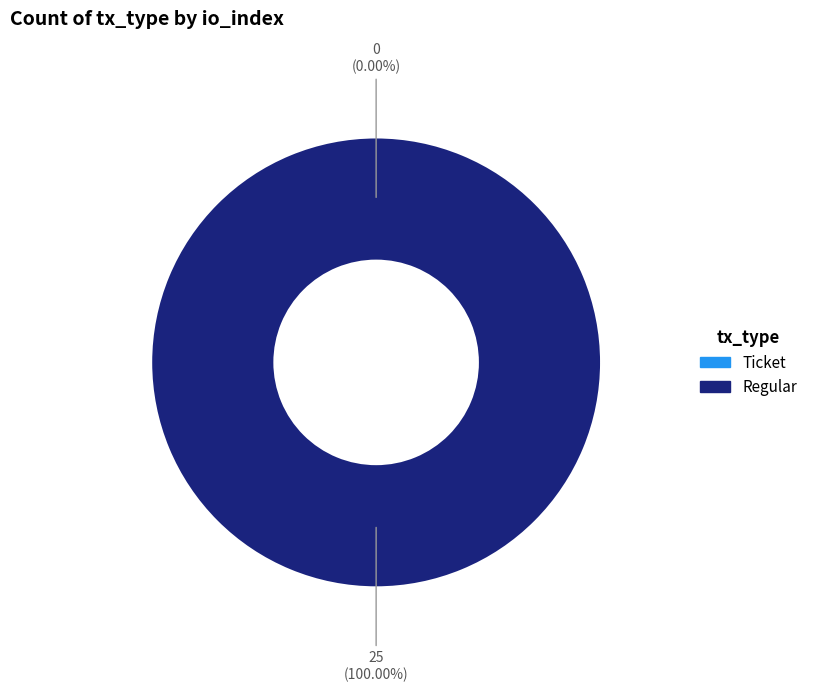

Is Regular (io_index=25) the majority of the pie?

Yes